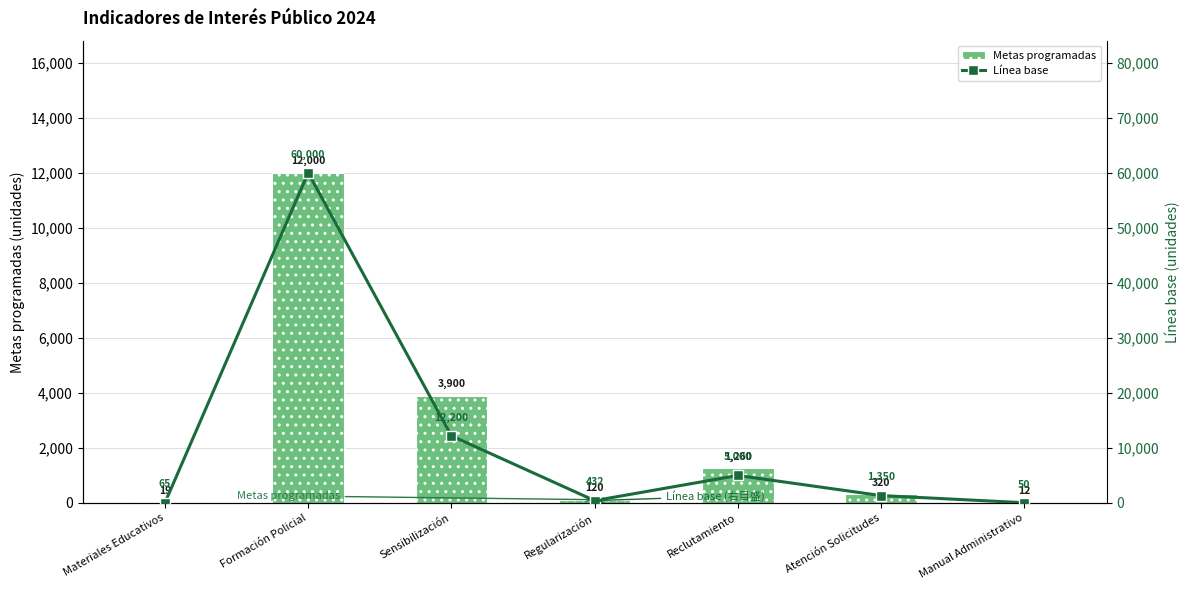

What is the difference between the second highest and second lowest values in the Línea base series?

12135